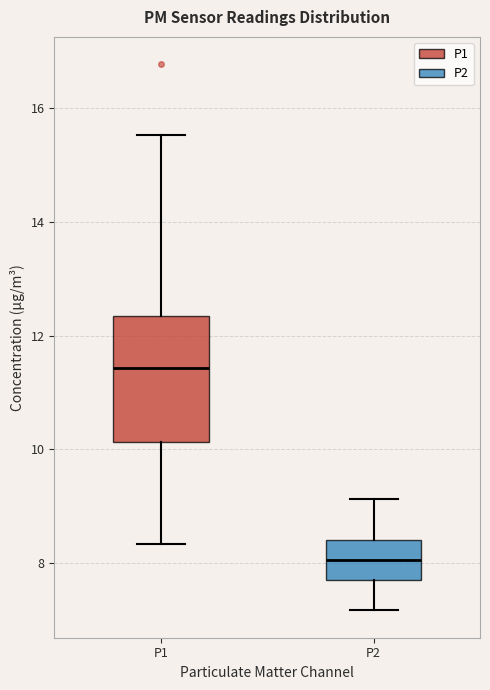

Comparing the boxes themselves (not the whiskers), which one is the tallest?

P1